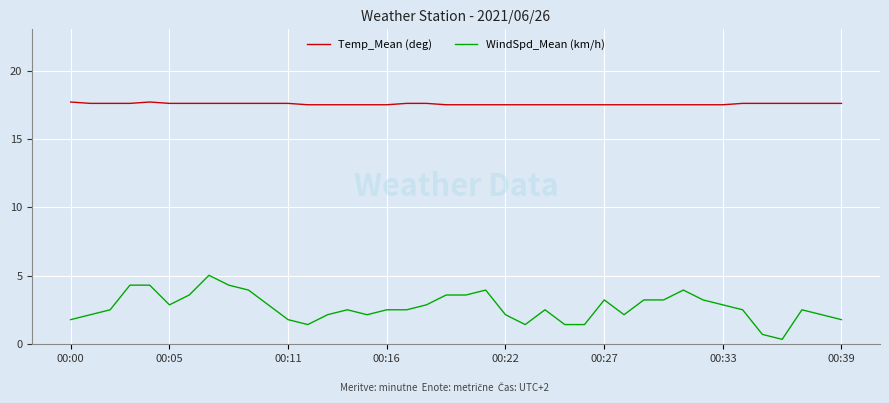

True or false: WindSpd_Mean (km/h) and Temp_Mean (deg) cross at least once.

False